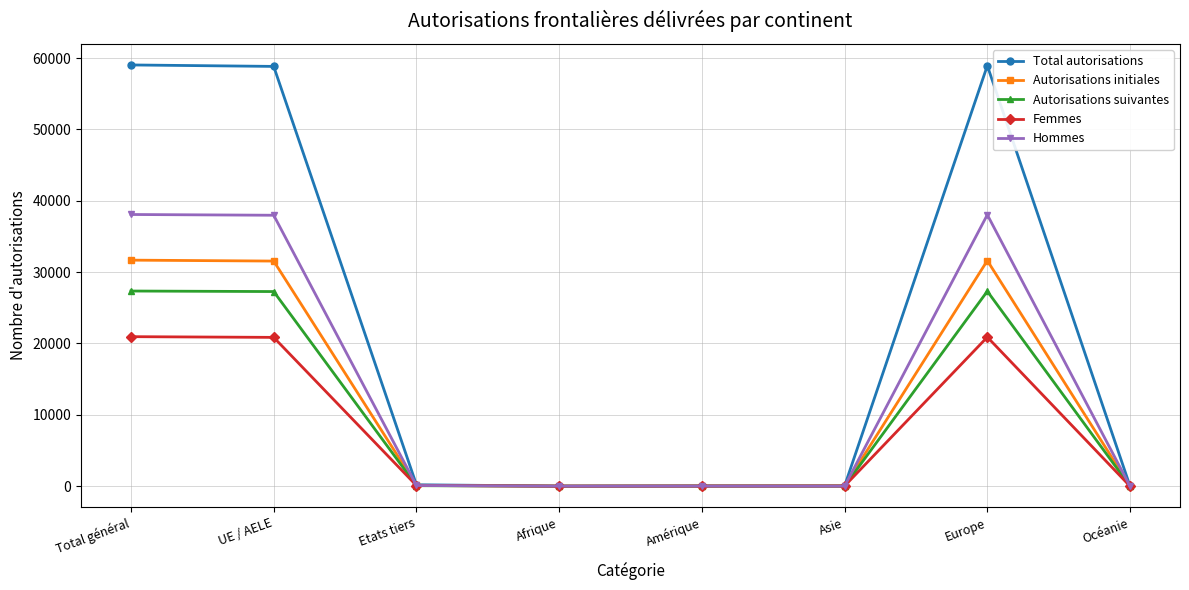

At how many categories does at least one series exceed 24587?

3